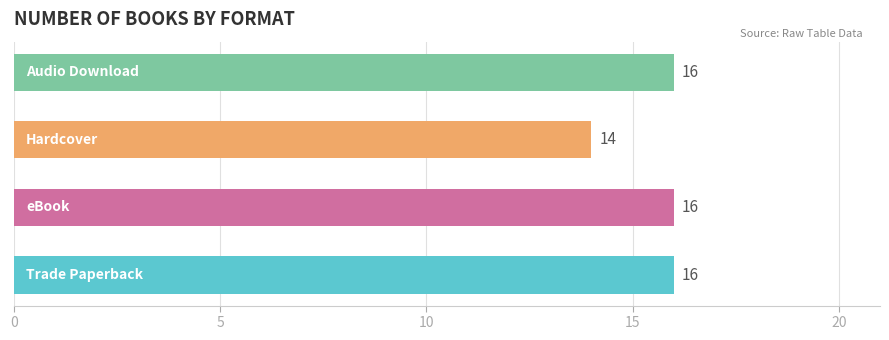

Count the values in the range 16 to 17.

3